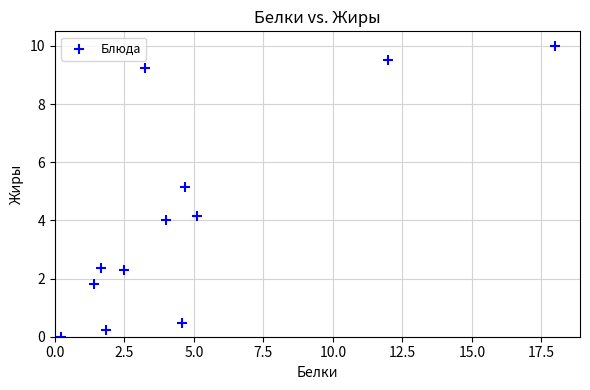

What Y value in the scatter plot is closest to 5?

5.2